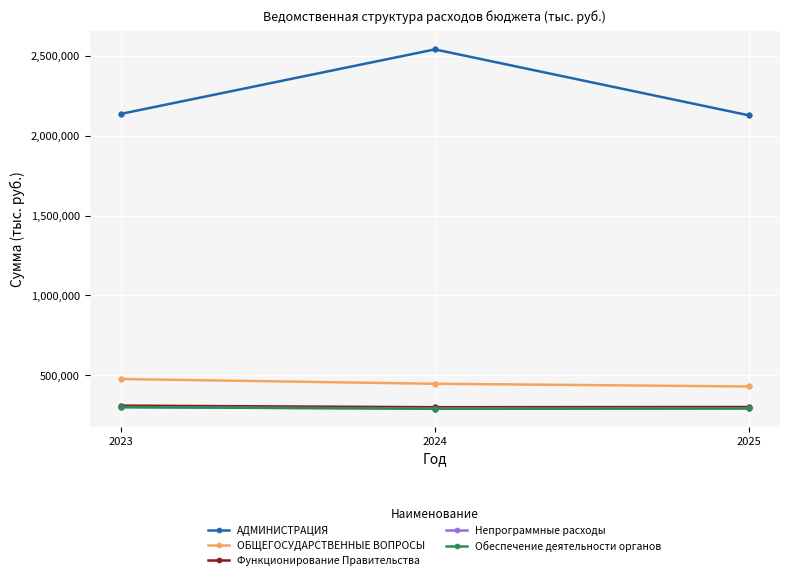

The ОБЩЕГОСУДАРСТВЕННЫЕ ВОПРОСЫ series shows 655473.3 at 2024. True or false?

False